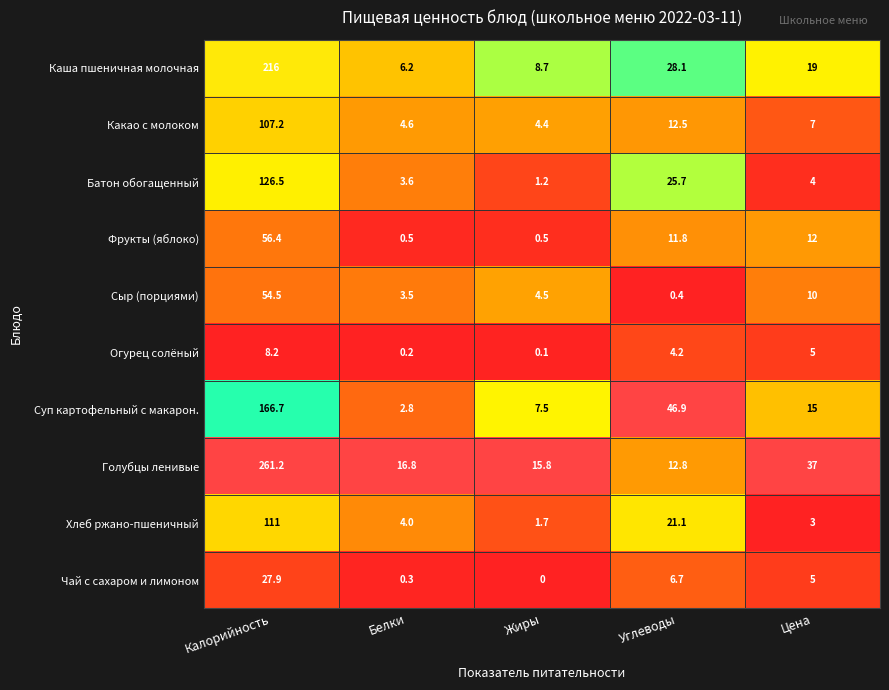

What is the spread (max minus min) of values at Белки?

16.6